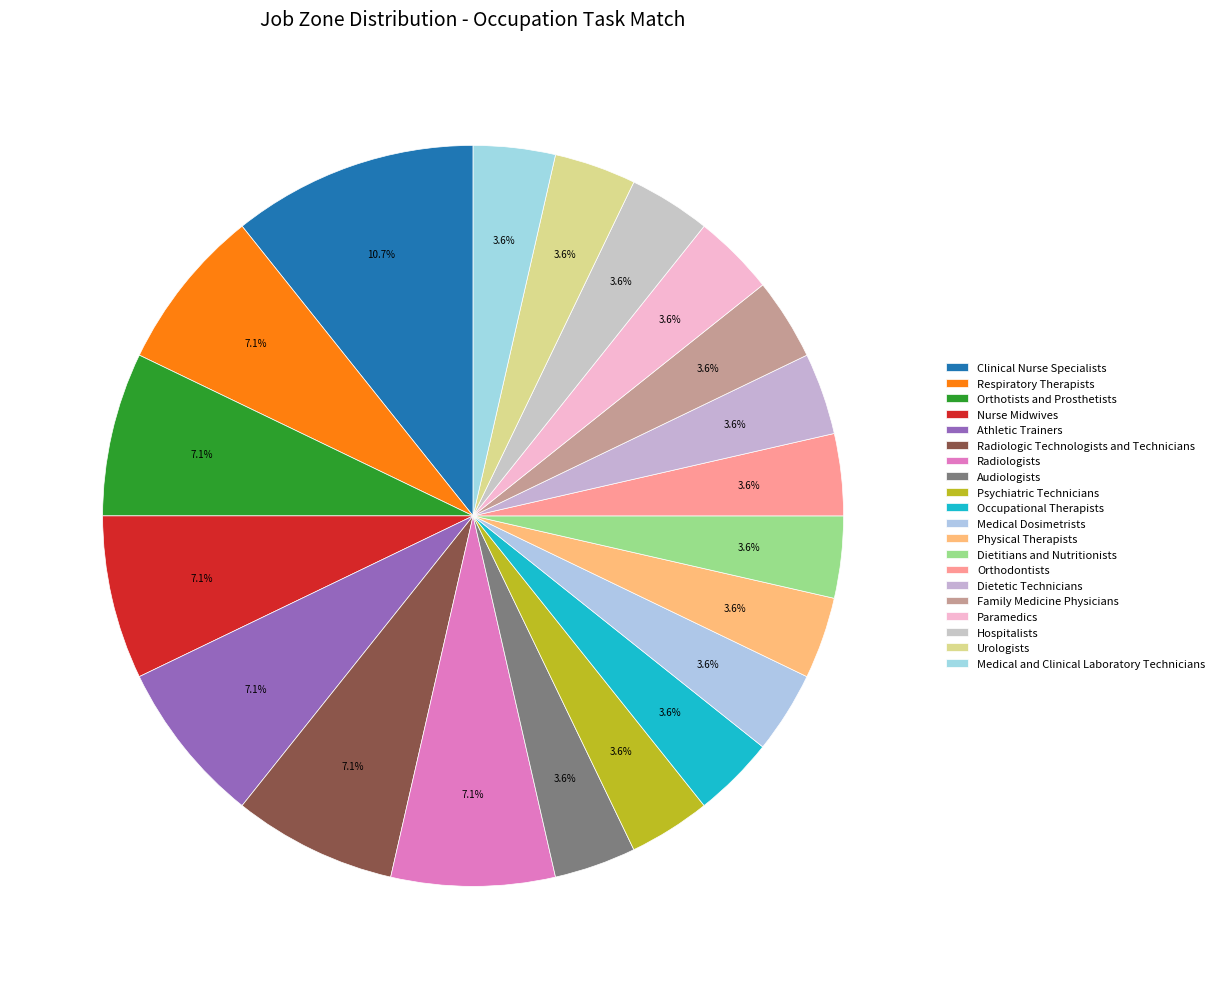

How many slices are in this pie chart?

20